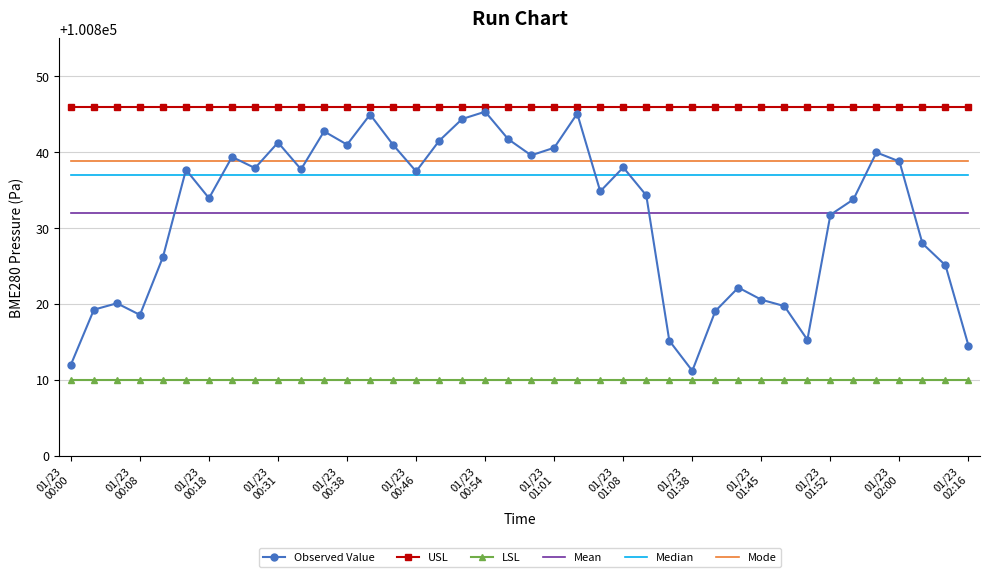

Which series has the largest range (max minus min)?

Observed Value